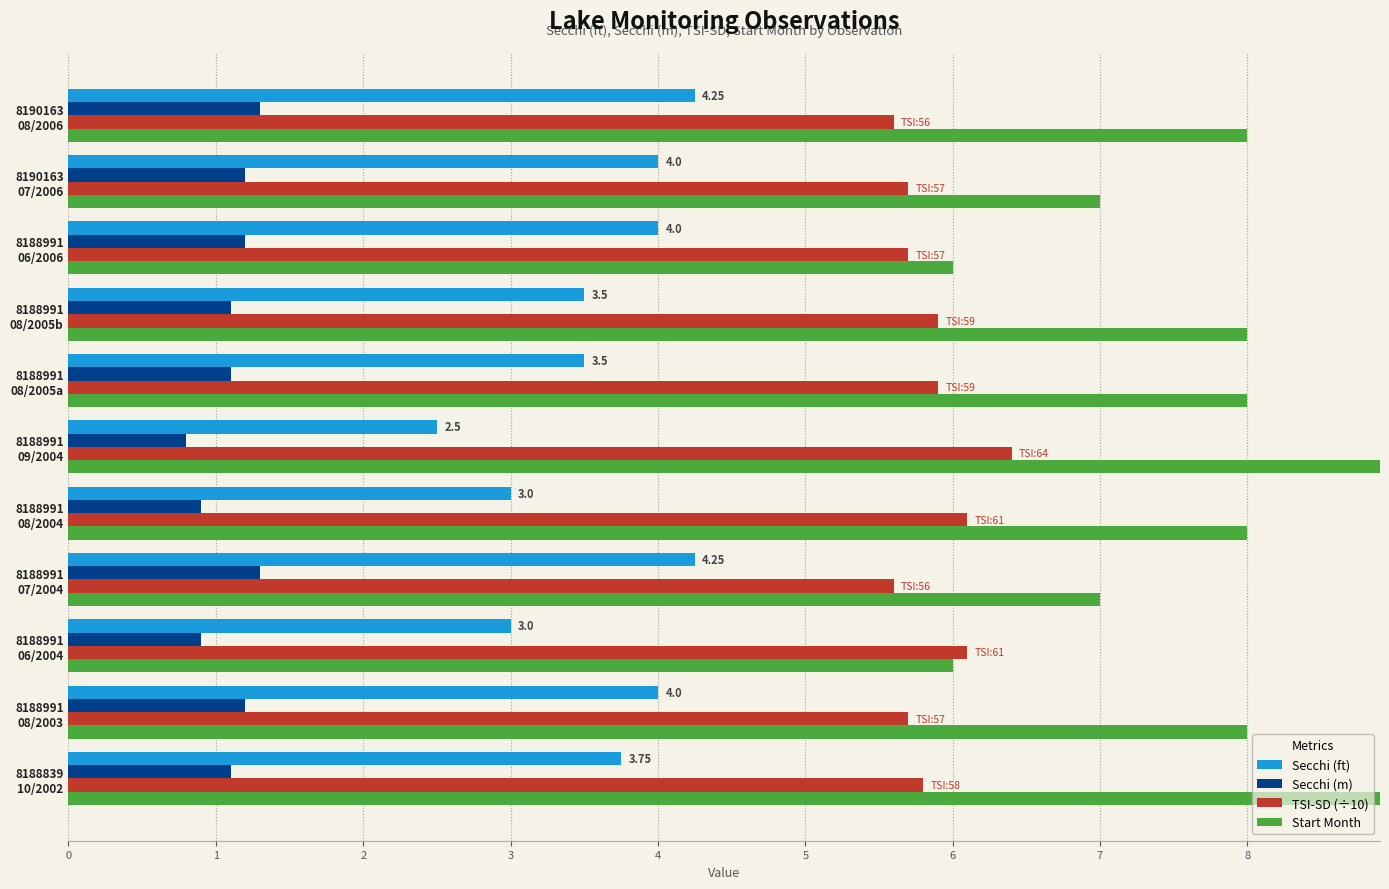

Between 8188991 08/2003 and 8188991 07/2004, which is larger?

8188991 07/2004